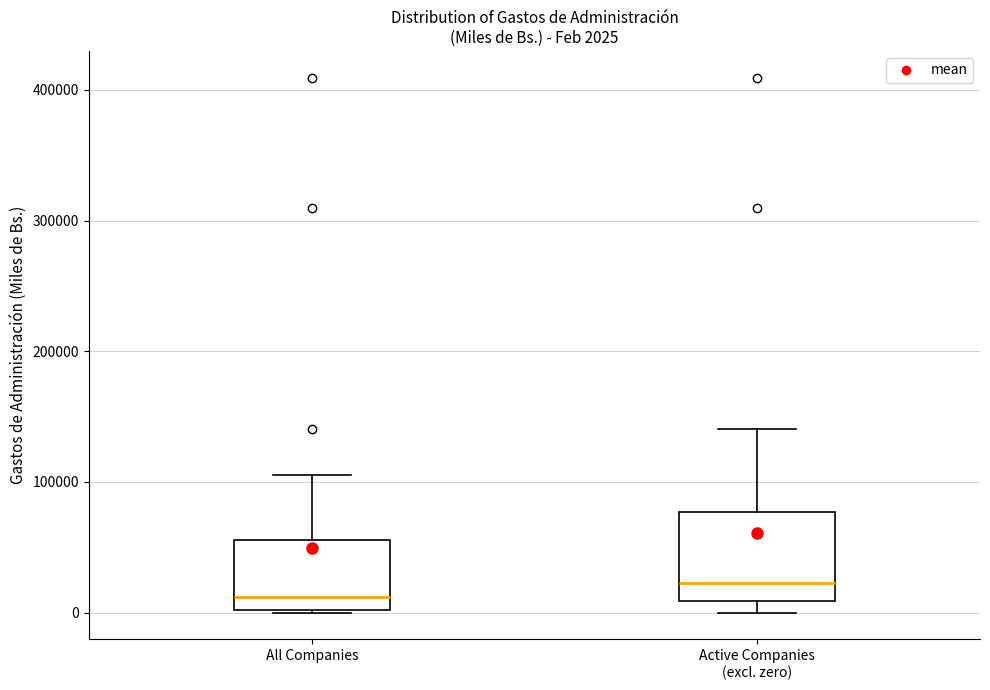

Which box's median line is the highest?

Active Companies (excl. zero)